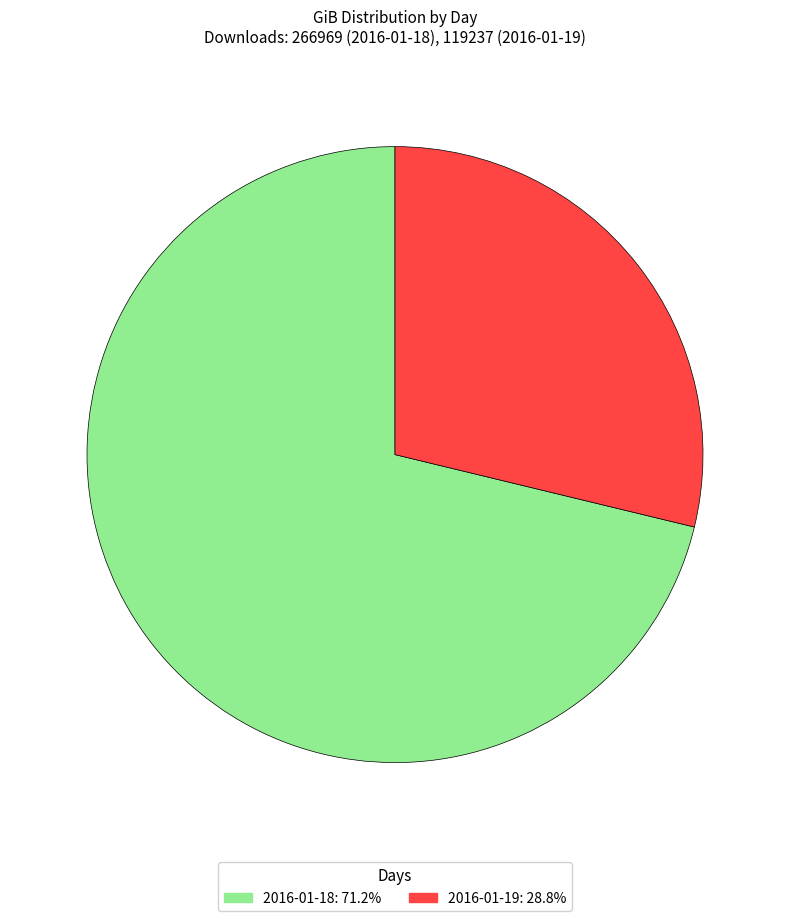

Rank the categories by value from lowest to highest.

2016-01-19, 2016-01-18